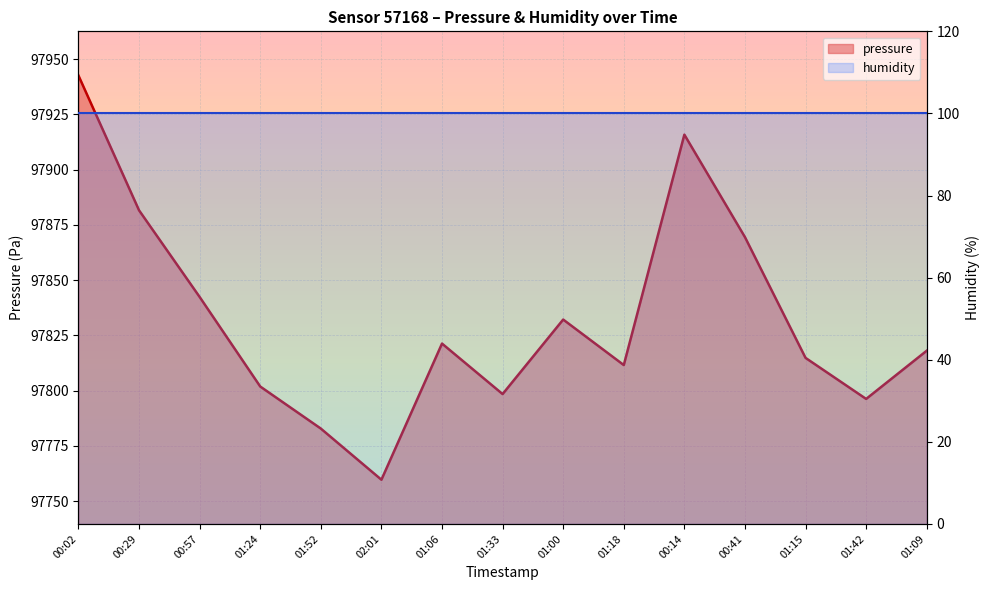

Rank the categories by value from lowest to highest.

02:01, 01:52, 01:42, 01:33, 01:24, 01:18, 01:15, 01:09, 01:06, 01:00, 00:57, 00:41, 00:29, 00:14, 00:02